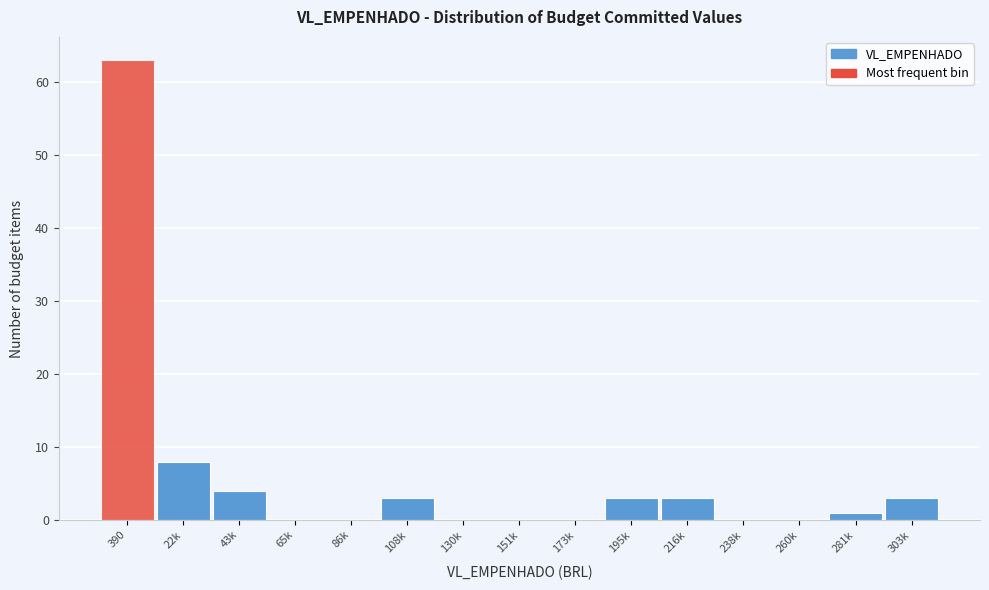

Reading right to left, what are all the values shown in this chart?

303k=3	281k=1	260k=0	238k=0	216k=3	195k=3	173k=0	151k=0	130k=0	108k=3	86k=0	65k=0	43k=4	22k=8	390=63